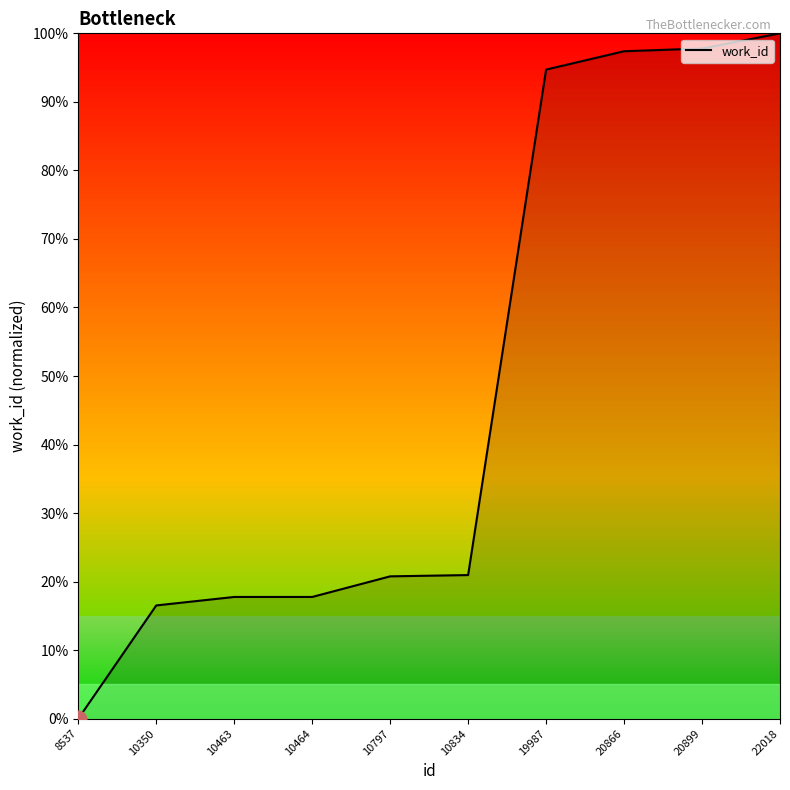

Between 19987 and 8537, which is larger?

19987